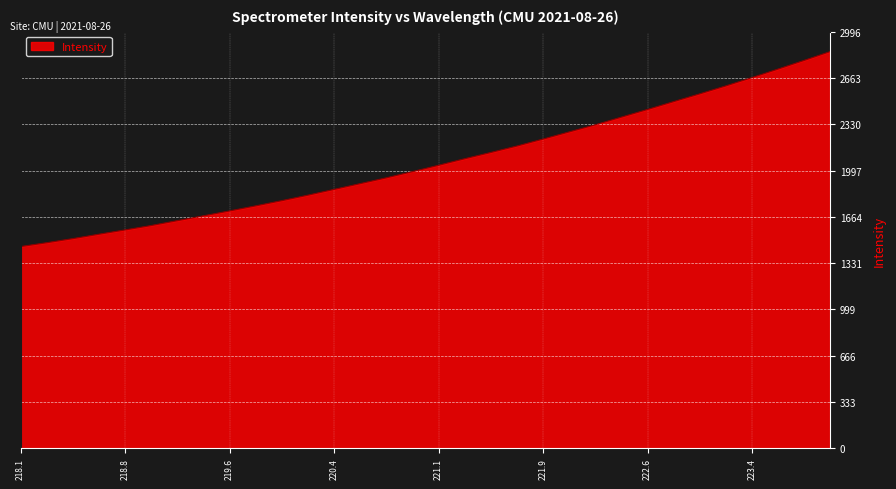

What is the greatest value displayed?

2852.9